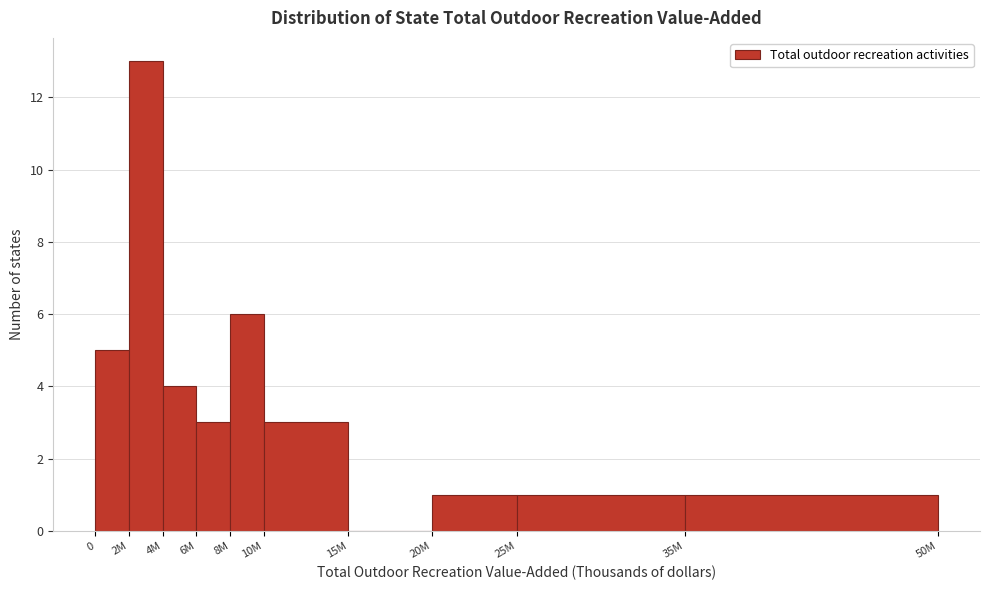

Reading left to right, extract all data points from this chart.

0=5	2M=13	4M=4	6M=3	8M=6	10M=3	15M=0	20M=1	25M=1	35M=1